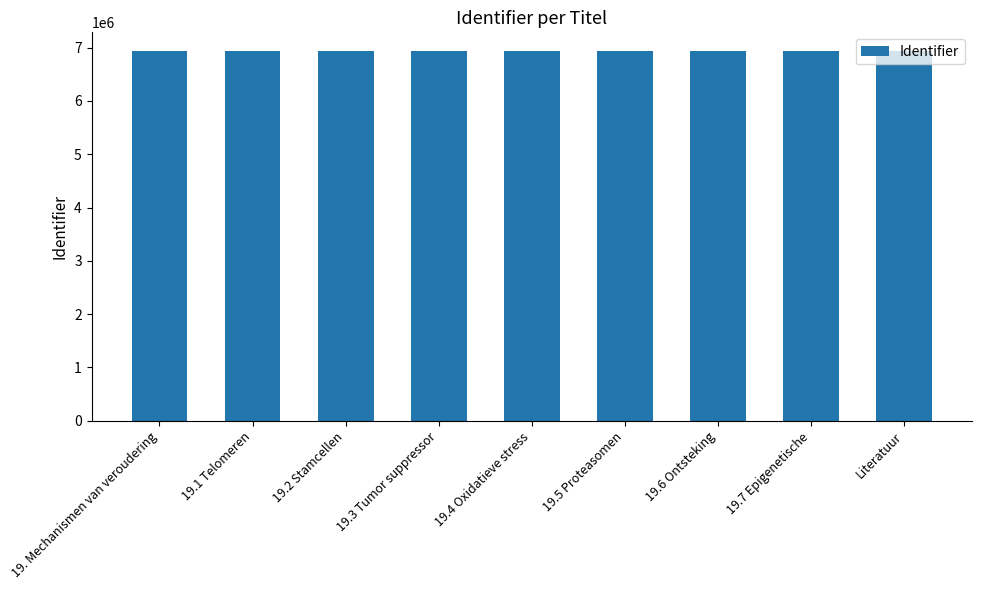

What is the greatest value displayed?

6938936